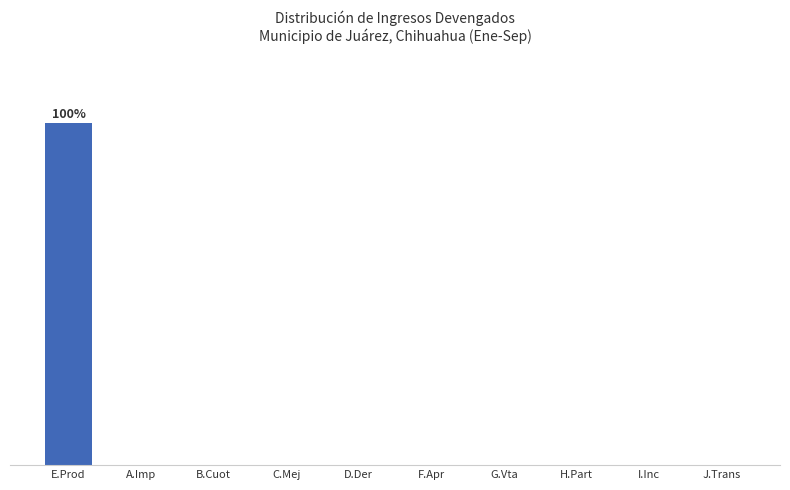

Is it true that the value at H.Part is 0?

True